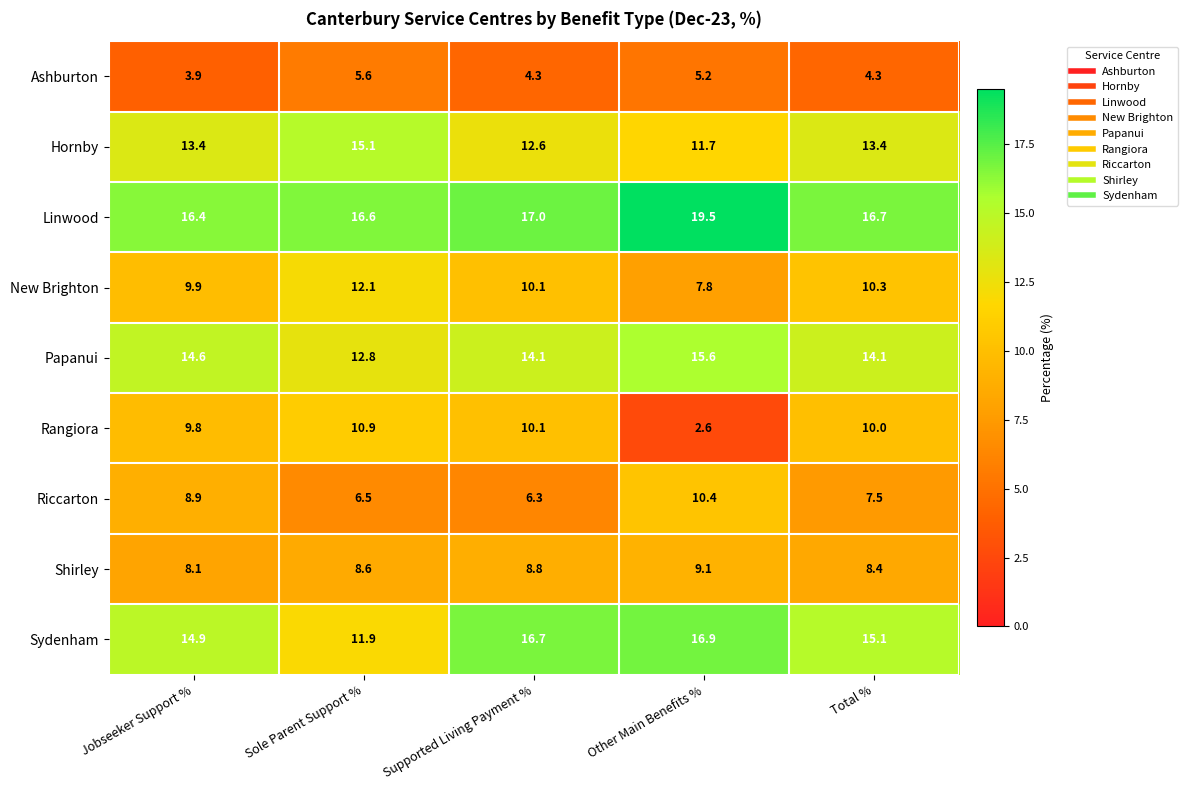

Between Jobseeker Support % and Supported Living Payment %, which series saw the biggest shift?

Riccarton